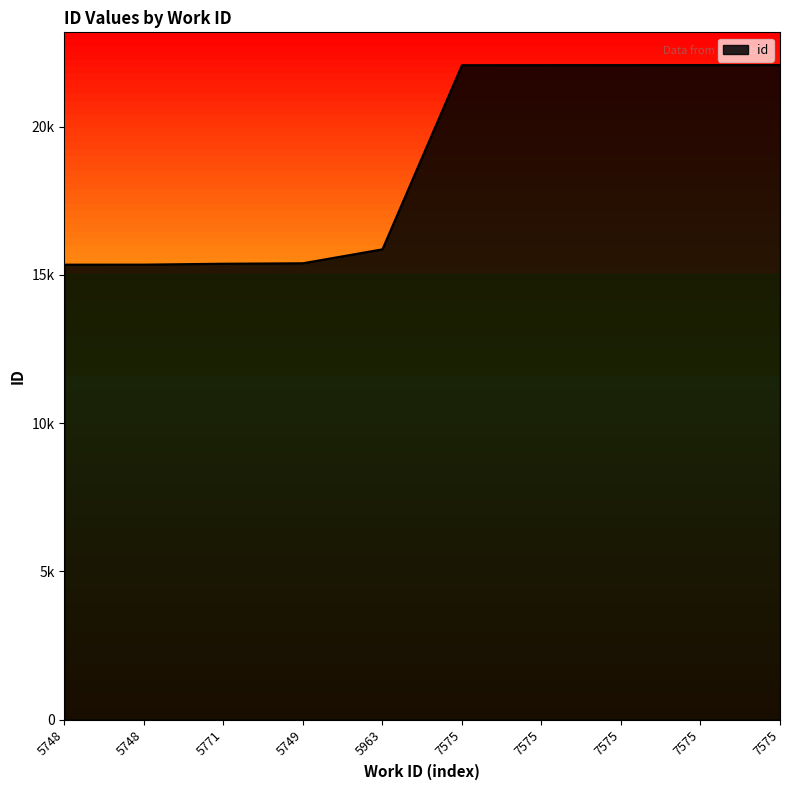

Does the chart display data point markers on the line(s)?

No